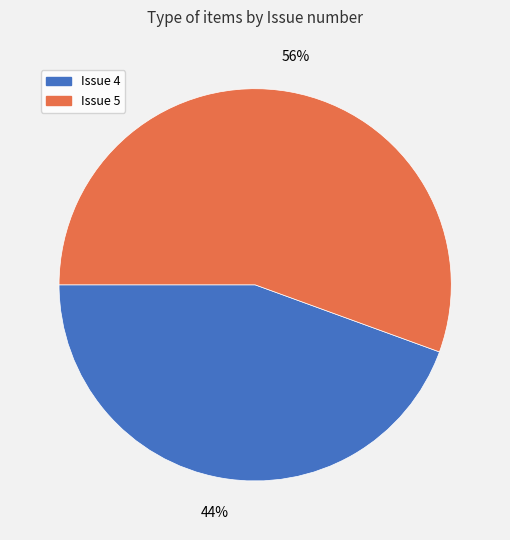

Count the number of slices in the pie.

2